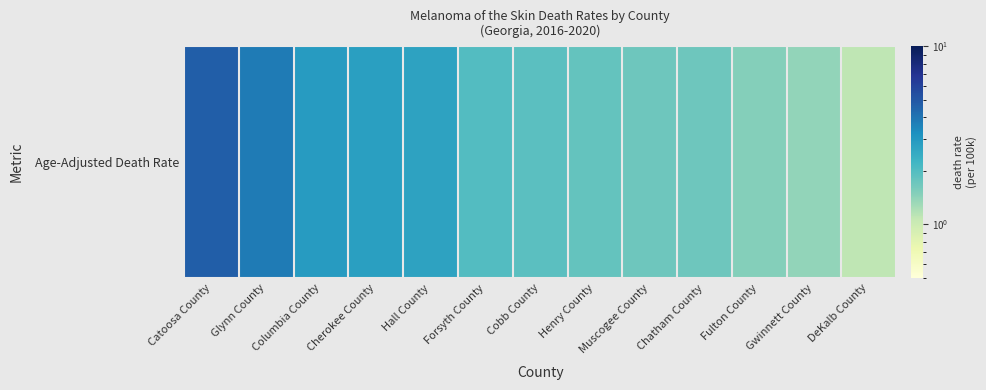

At which label is the value closest to 2?

Forsyth County